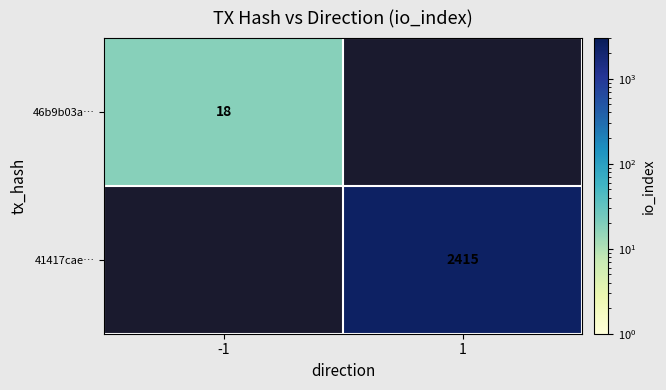

The value of 46b9b03a… at -1 is 18. True or false?

True